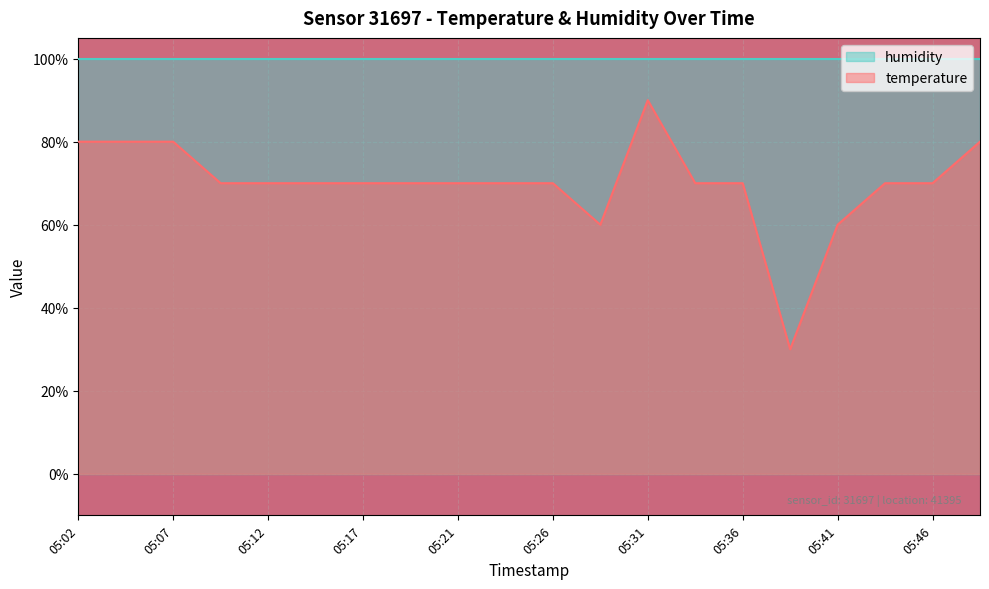

Reading left to right, what are all the values shown in this chart?

0.8	0.8	0.8	0.7	0.7	0.7	0.7	0.7	0.7	0.7	0.7	0.6	0.9	0.7	0.7	0.3	0.6	0.7	0.7	0.8